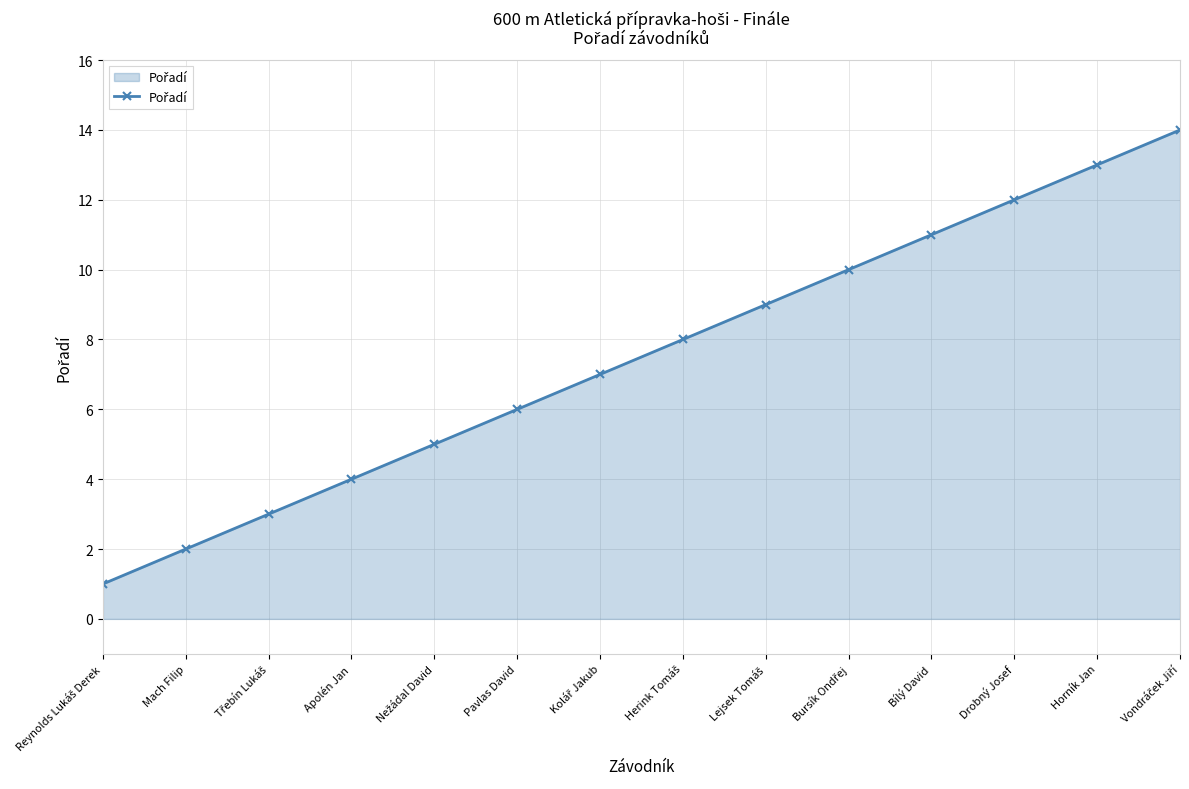

How many lines are shown in the chart?

1